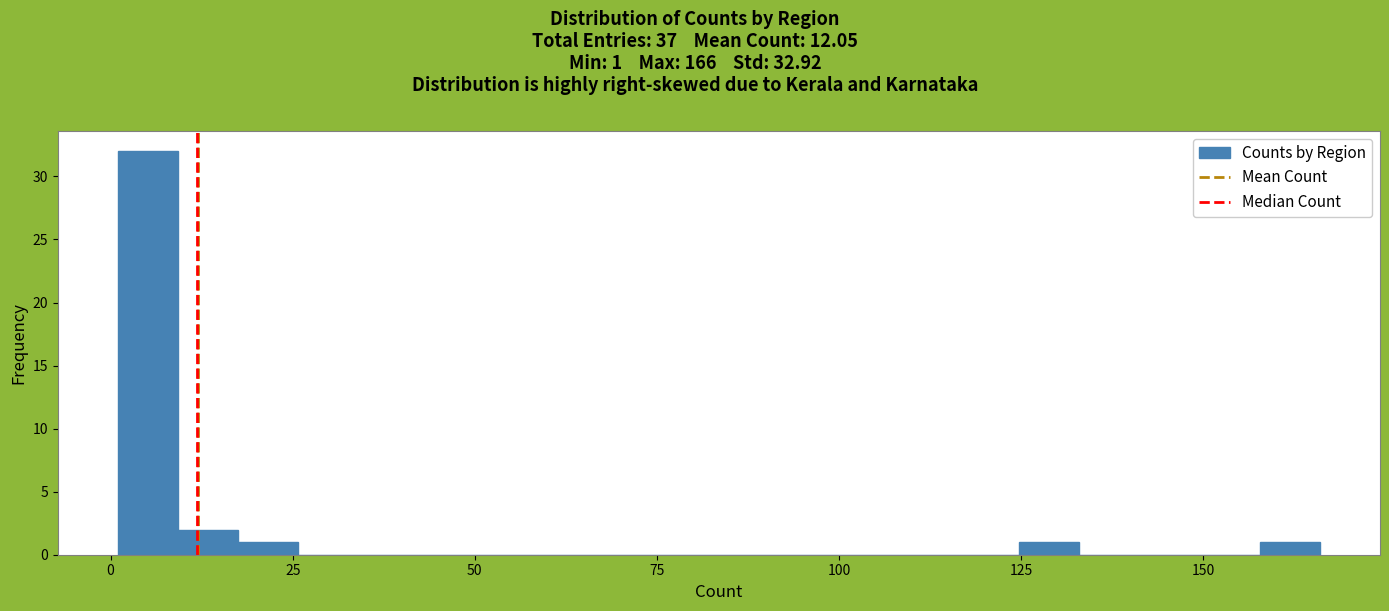

Around what value on the x-axis is the tallest bar? Give the approximate position of its centre, as read against the axis.

5